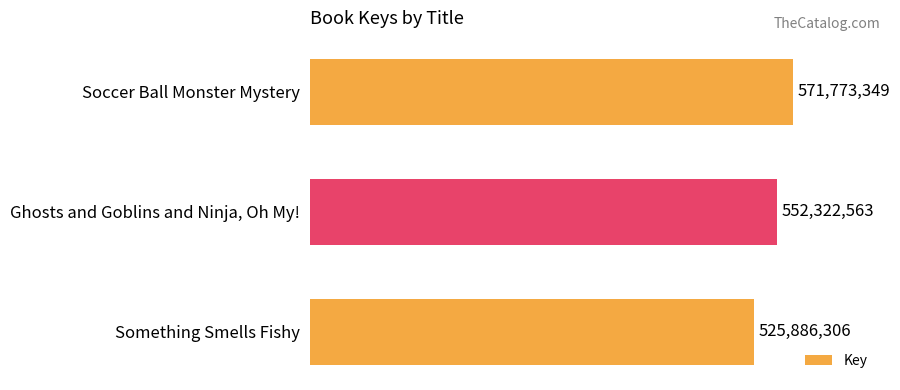

Does the chart contain any negative values?

No